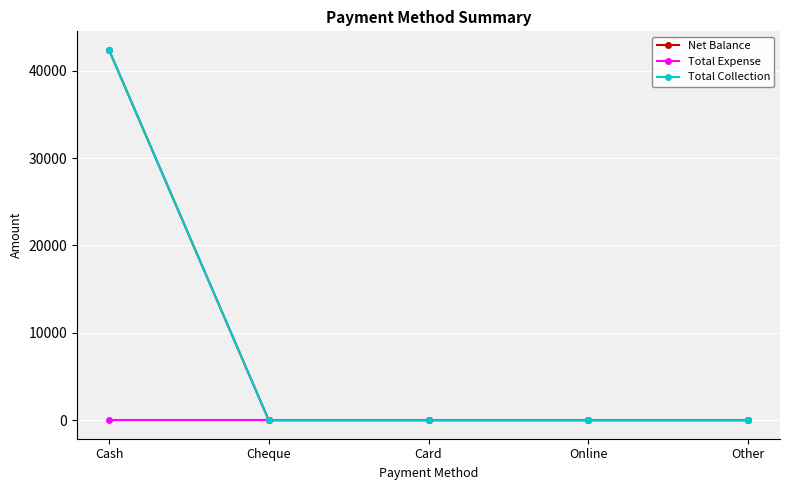

Is this an area chart (filled region under the line)?

No